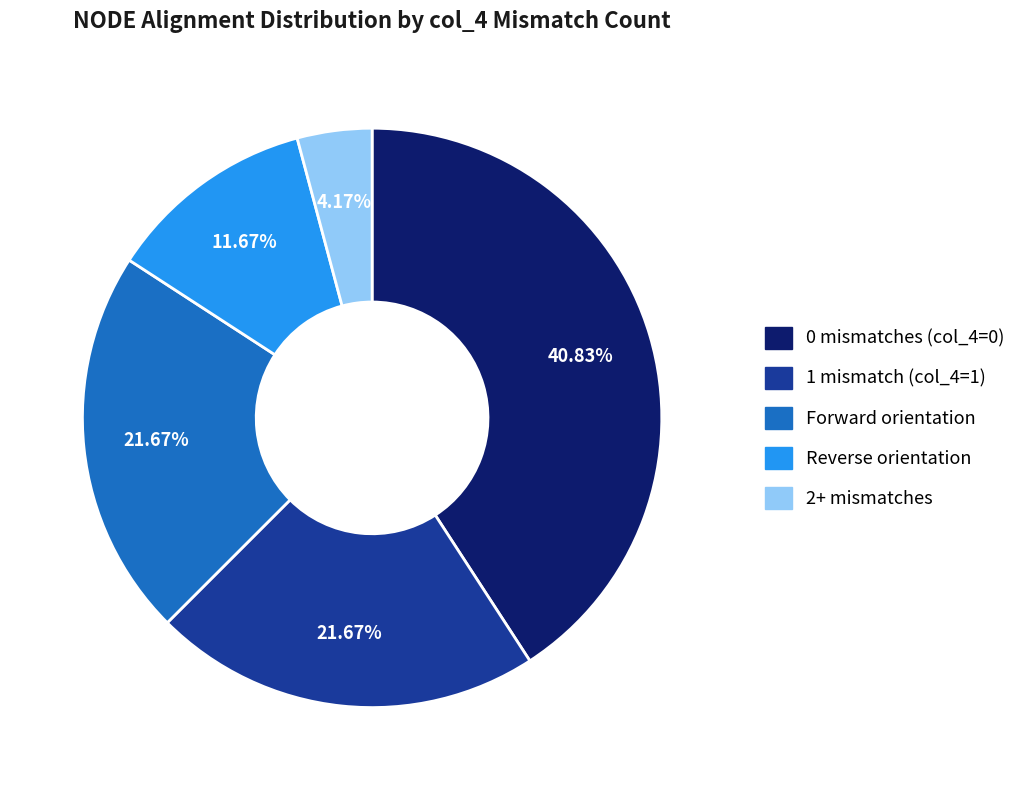

Is there any slice that represents more than half of the pie?

No